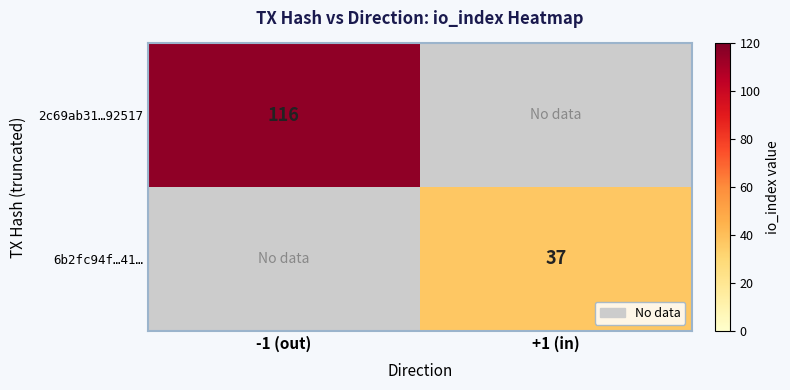

Which label corresponds to the smallest value in the chart?

+1 (in)